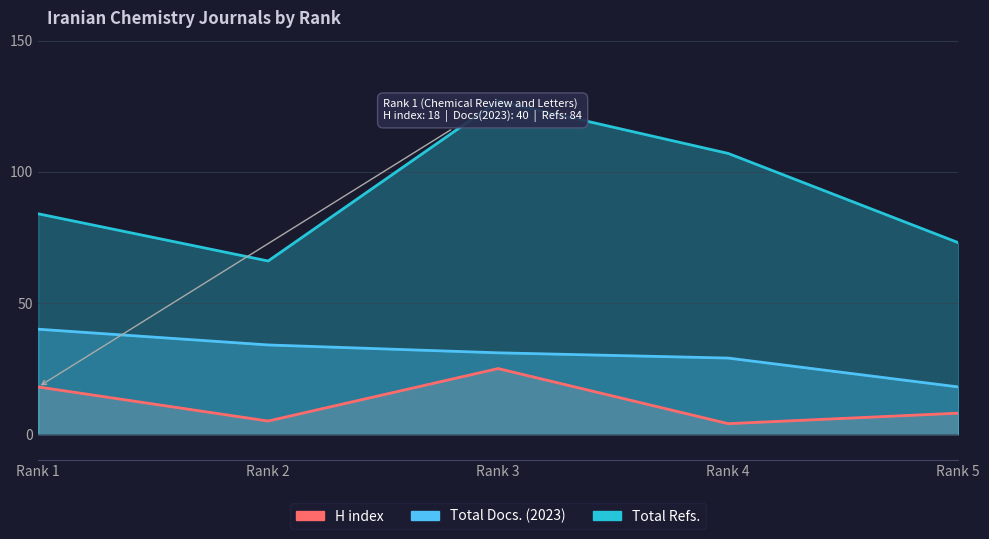

At which label does H index first exceed 8?

Rank 1